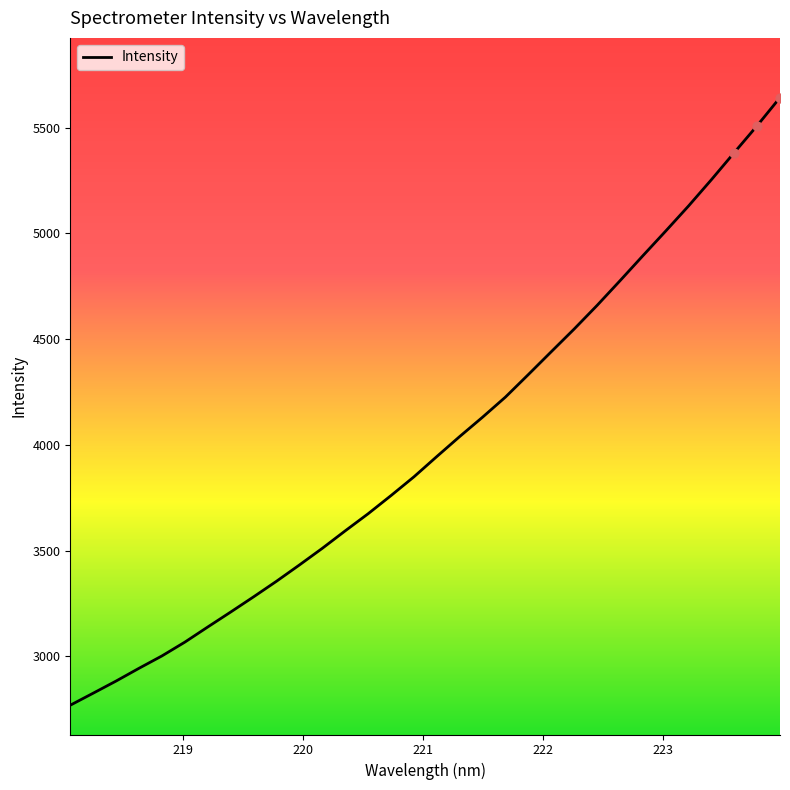

What is the minimum value shown in the chart?

2769.5